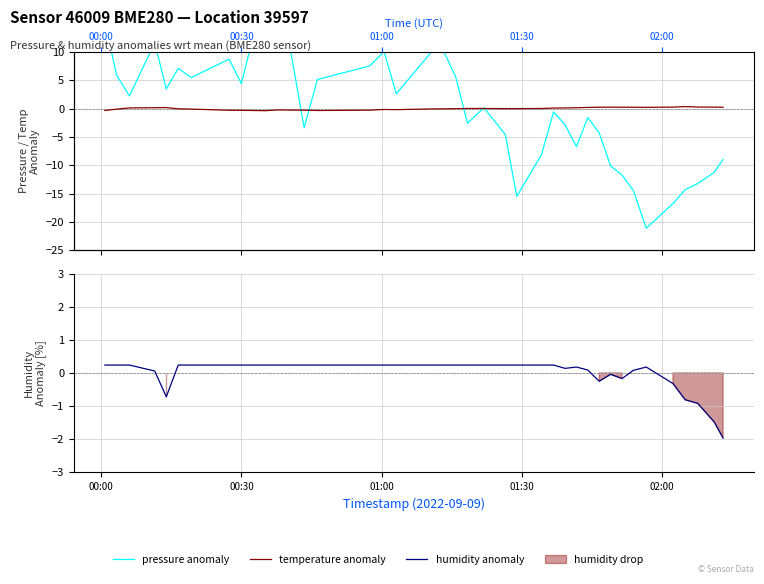

Count the number of categories in the chart.

40